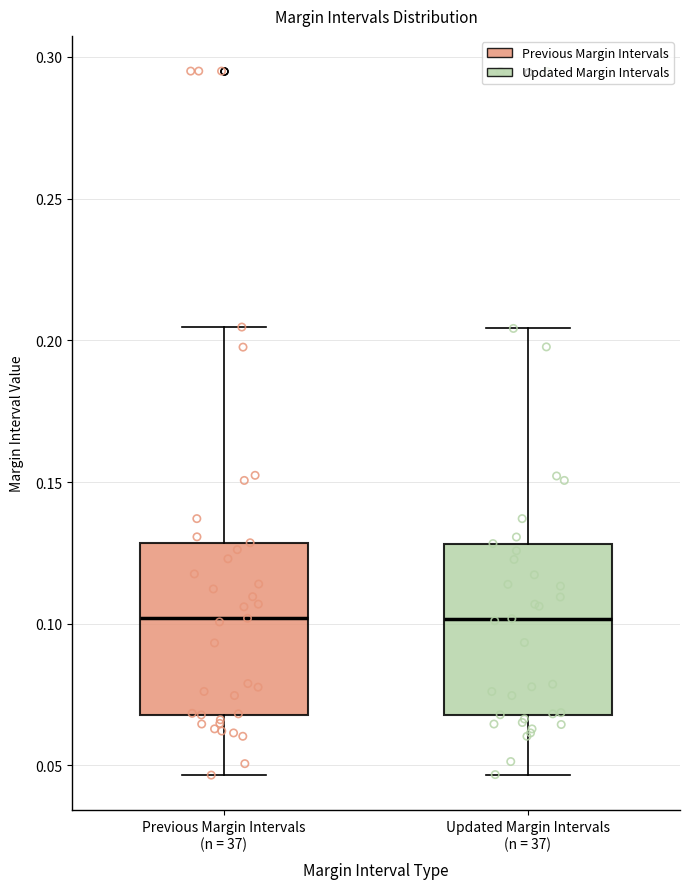

Where does the upper whisker of the box for Updated Margin Intervals (n = 37) end on the y-axis? The values are not printed on the chart, so give them approximately, as read against the axis.

0.205